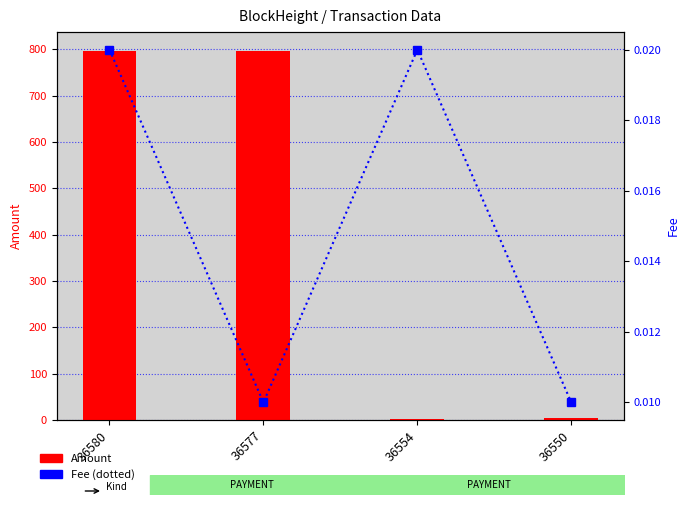

The value of Amount at 36580 is 1427.2. True or false?

False